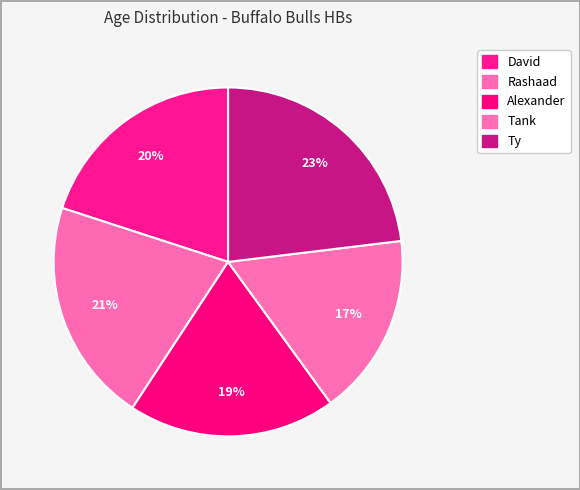

What percentage is the Alexander slice, to the nearest percent?

19%